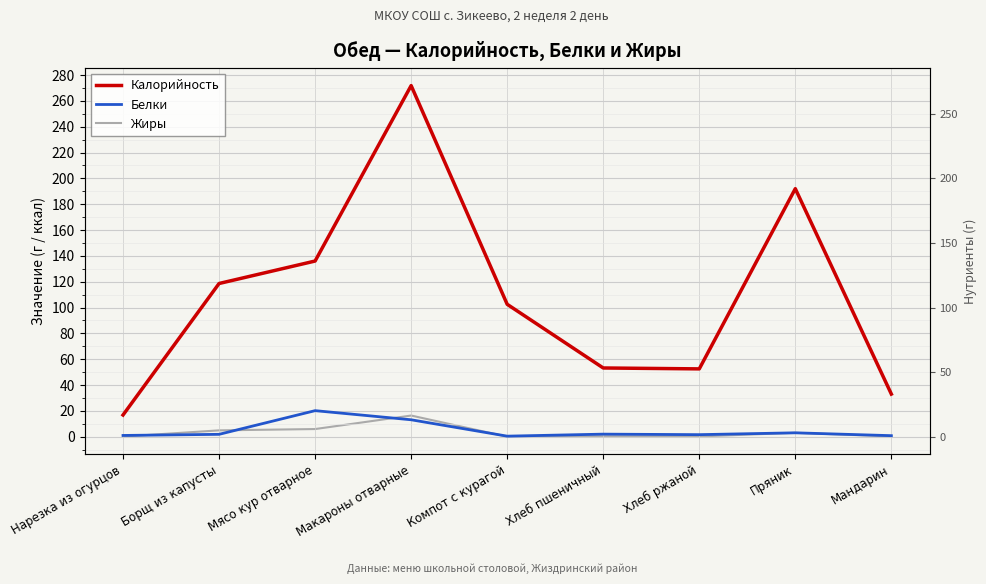

What position from the right is Борщ из капусты?

8